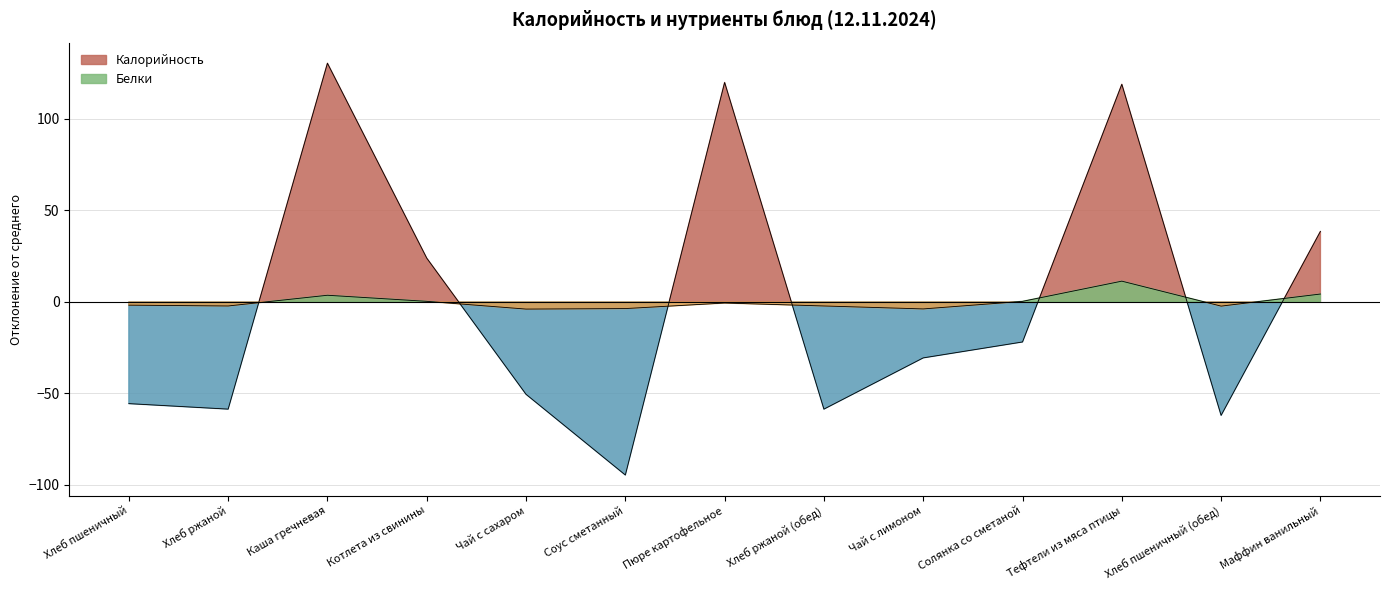

Is it true that Калорийность equals -6.8 at Солянка со сметаной?

False